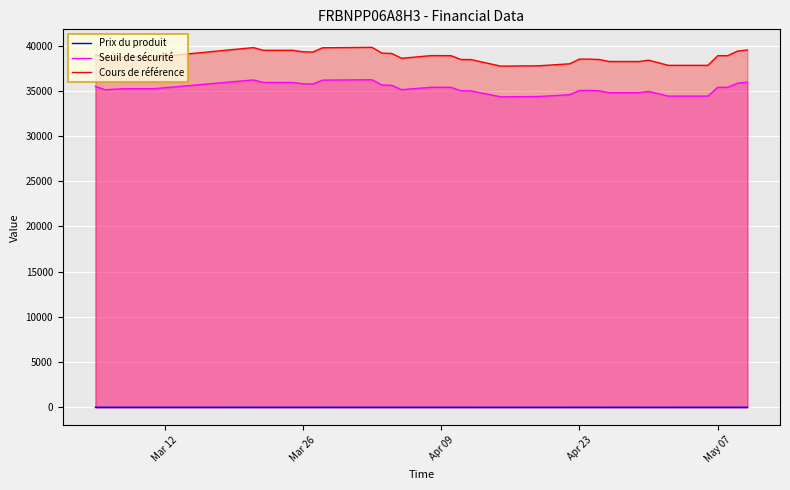

True or false: Cours de référence and Prix du produit cross at least once.

False